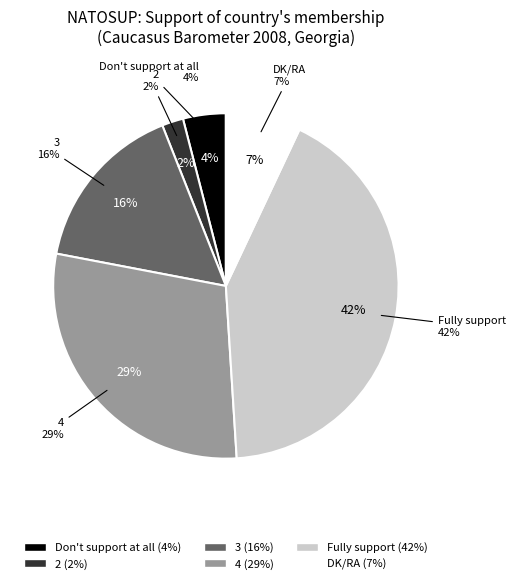

Rank the categories by value from lowest to highest.

2, Don't support at all, DK/RA, 3, 4, Fully support